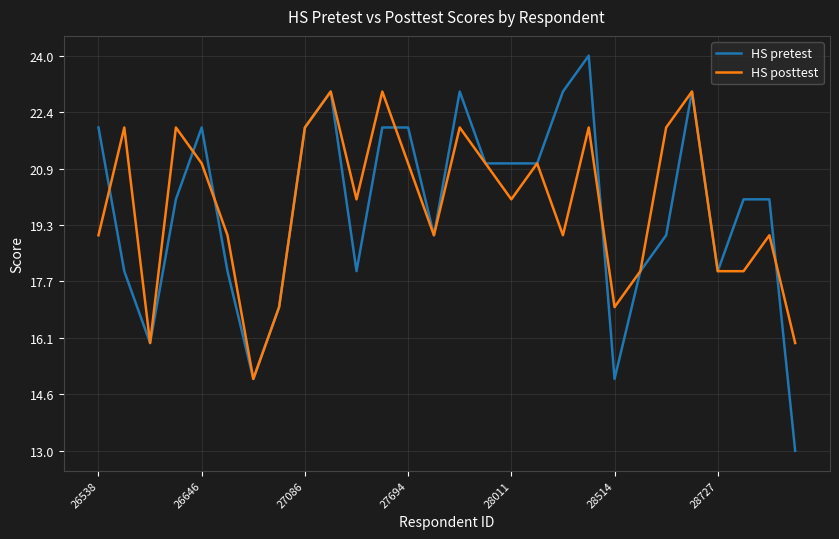

Rank the series by their maximum value, from highest to lowest.

HS pretest, HS posttest